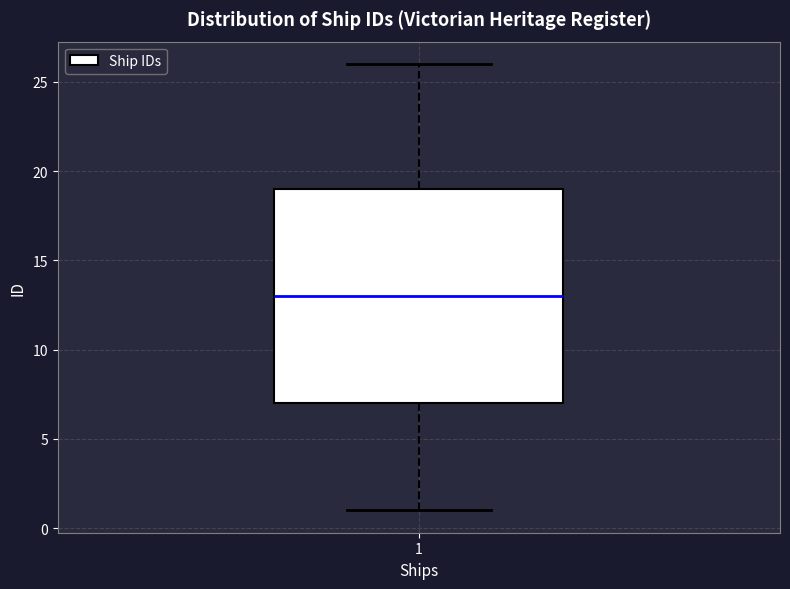

Transcribe this box plot: give where the median line is, the range the box spans, and where the two whiskers end, as read against the y-axis. The values are not printed on the chart, so give them approximately, as read against the axis.

median 13, box 7 to 19, whiskers 1 to 26